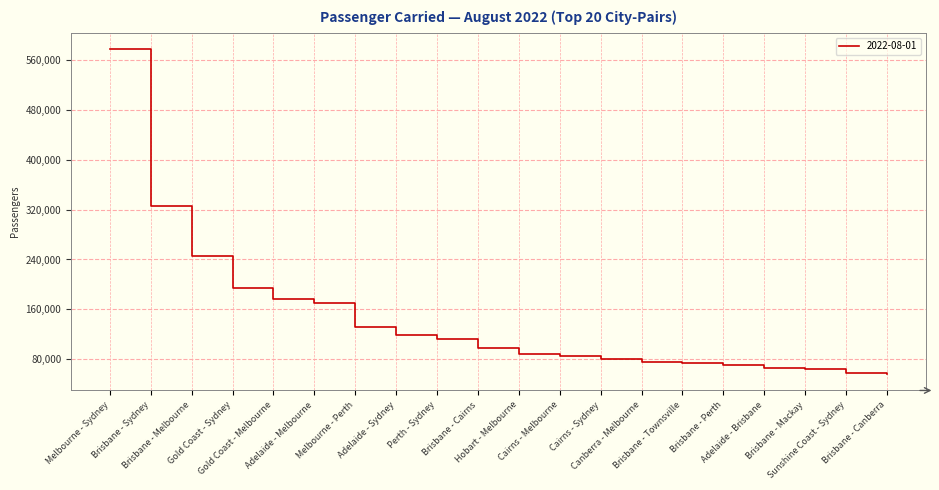

What position from the right is Canberra - Melbourne?

7